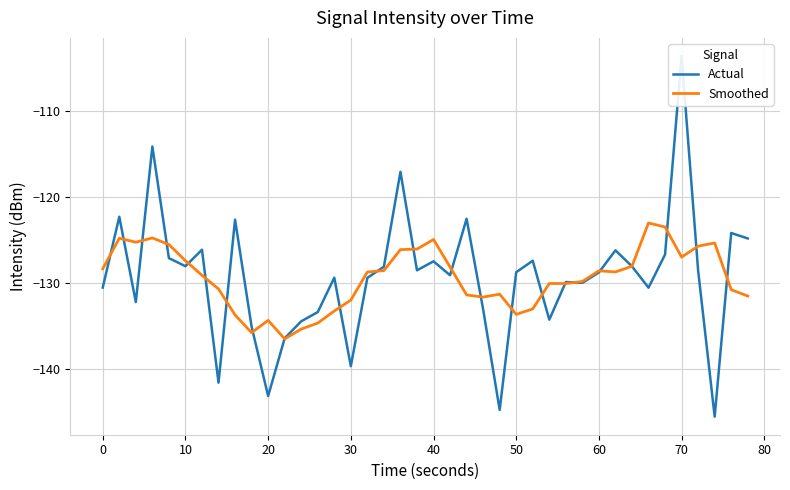

What is the sum of all Smoothed values?

-5177.6